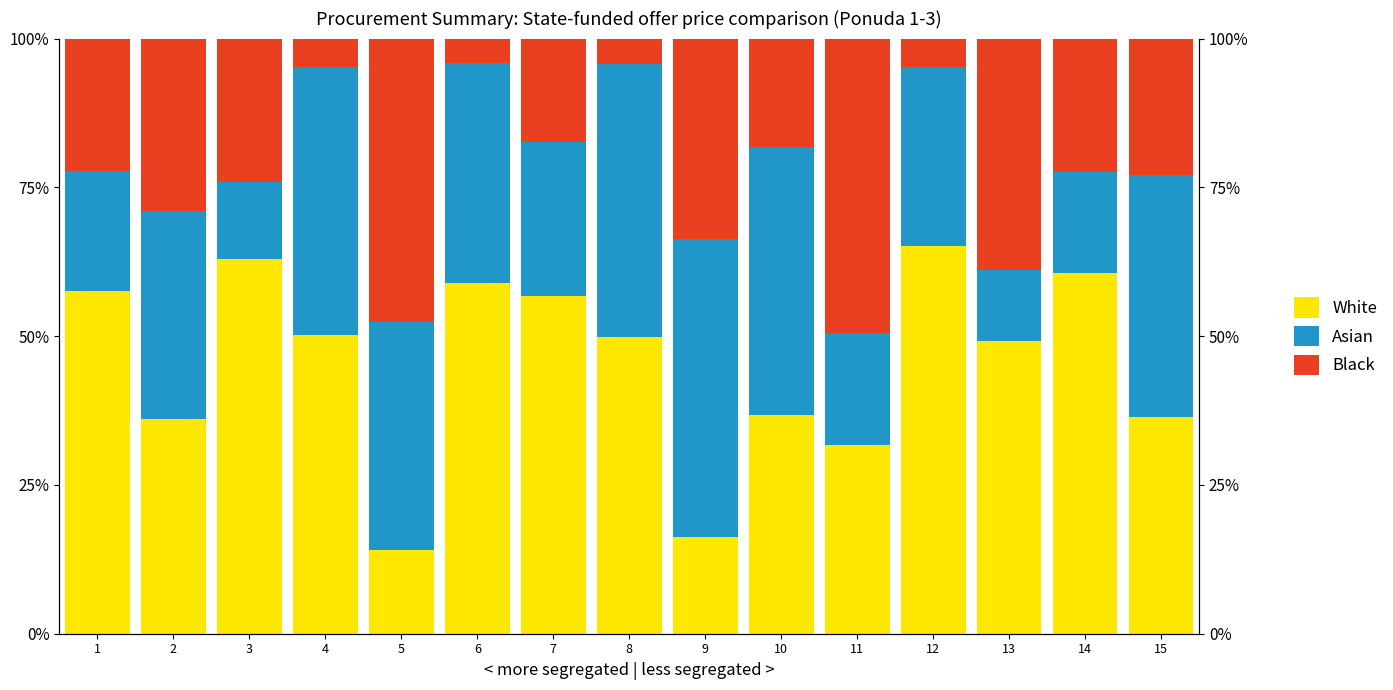

Which series has the largest total across all categories?

White